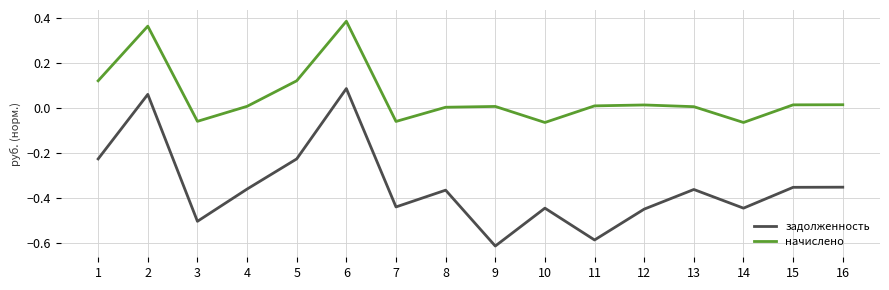

Which series changed the most between 2 and 15?

задолженность